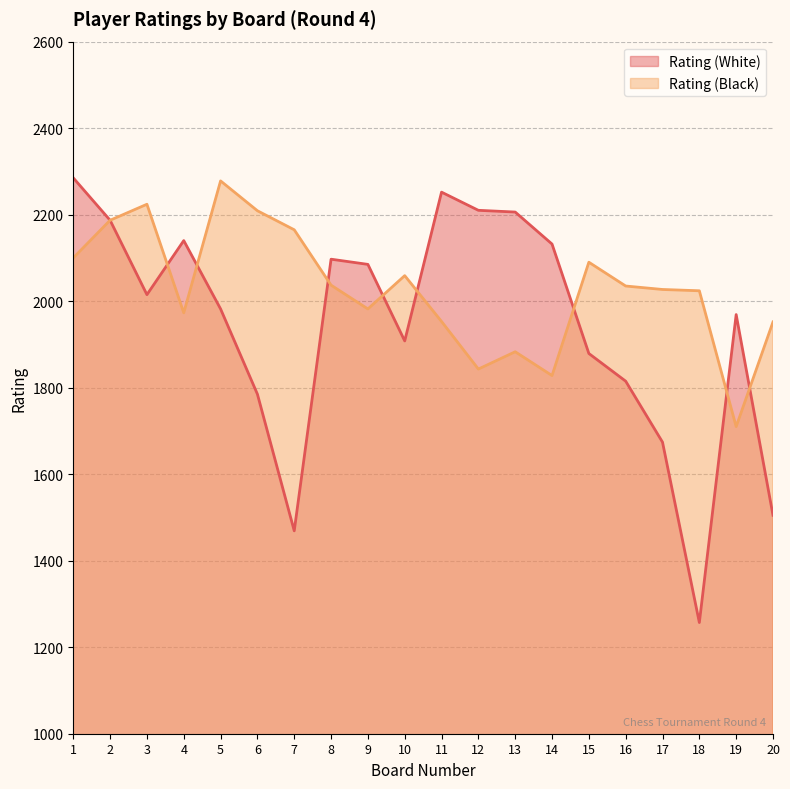

What are all the series names shown in the legend?

Rating (White), Rating (Black)